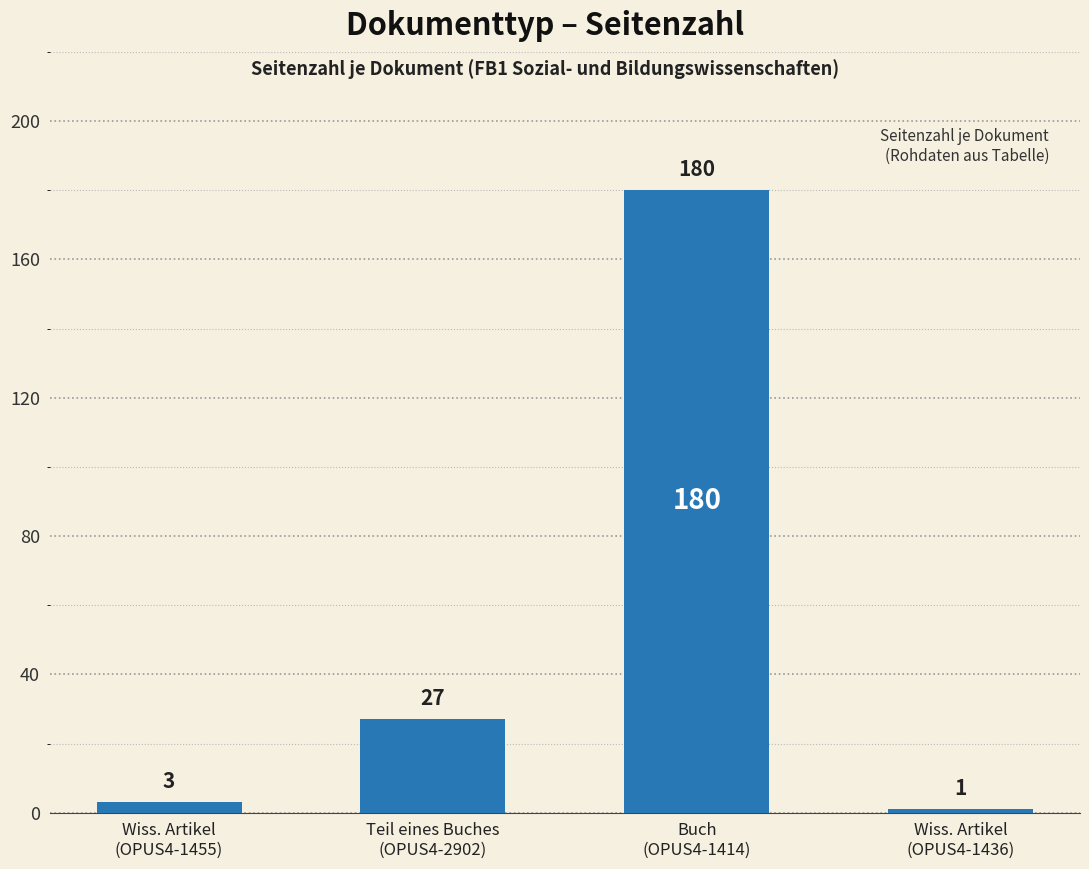

At which label is the value closest to 90?

Teil eines Buches
(OPUS4-2902)